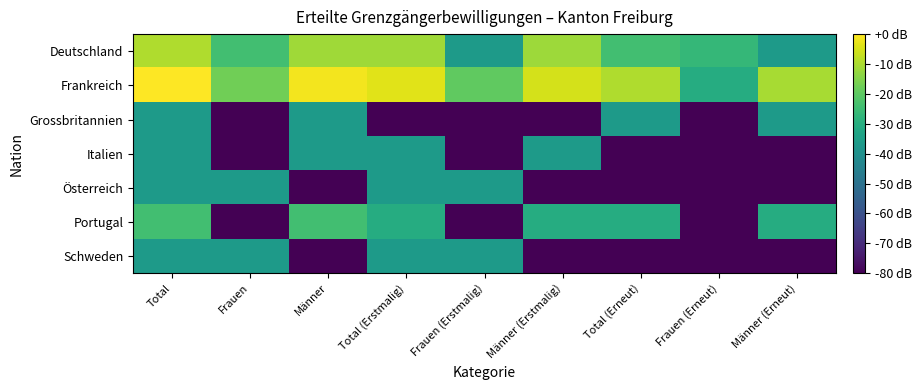

Reading right to left, extract all data points from this chart.

Deutschland: Männer (Erneut)=-36.4	Frauen (Erneut)=-26.8	Total (Erneut)=-24.3	Männer (Erstmalig)=-11.8	Frauen (Erstmalig)=-36.4	Total (Erstmalig)=-11.3	Männer=-11.3	Frauen=-24.3	Total=-9.5
Frankreich: Männer (Erneut)=-10.4	Frauen (Erneut)=-30.4	Total (Erneut)=-9.5	Männer (Erstmalig)=-5.0	Frauen (Erstmalig)=-19.5	Total (Erstmalig)=-3.5	Männer=-1.3	Frauen=-17.3	Total=-0.0
Grossbritannien: Männer (Erneut)=-36.4	Frauen (Erneut)=-80.0	Total (Erneut)=-36.4	Männer (Erstmalig)=-80.0	Frauen (Erstmalig)=-80.0	Total (Erstmalig)=-80.0	Männer=-36.4	Frauen=-80.0	Total=-36.4
Italien: Männer (Erneut)=-80.0	Frauen (Erneut)=-80.0	Total (Erneut)=-80.0	Männer (Erstmalig)=-36.4	Frauen (Erstmalig)=-80.0	Total (Erstmalig)=-36.4	Männer=-36.4	Frauen=-80.0	Total=-36.4
Österreich: Männer (Erneut)=-80.0	Frauen (Erneut)=-80.0	Total (Erneut)=-80.0	Männer (Erstmalig)=-80.0	Frauen (Erstmalig)=-36.4	Total (Erstmalig)=-36.4	Männer=-80.0	Frauen=-36.4	Total=-36.4
Portugal: Männer (Erneut)=-30.4	Frauen (Erneut)=-80.0	Total (Erneut)=-30.4	Männer (Erstmalig)=-30.4	Frauen (Erstmalig)=-80.0	Total (Erstmalig)=-30.4	Männer=-24.3	Frauen=-80.0	Total=-24.3
Schweden: Männer (Erneut)=-80.0	Frauen (Erneut)=-80.0	Total (Erneut)=-80.0	Männer (Erstmalig)=-80.0	Frauen (Erstmalig)=-36.4	Total (Erstmalig)=-36.4	Männer=-80.0	Frauen=-36.4	Total=-36.4